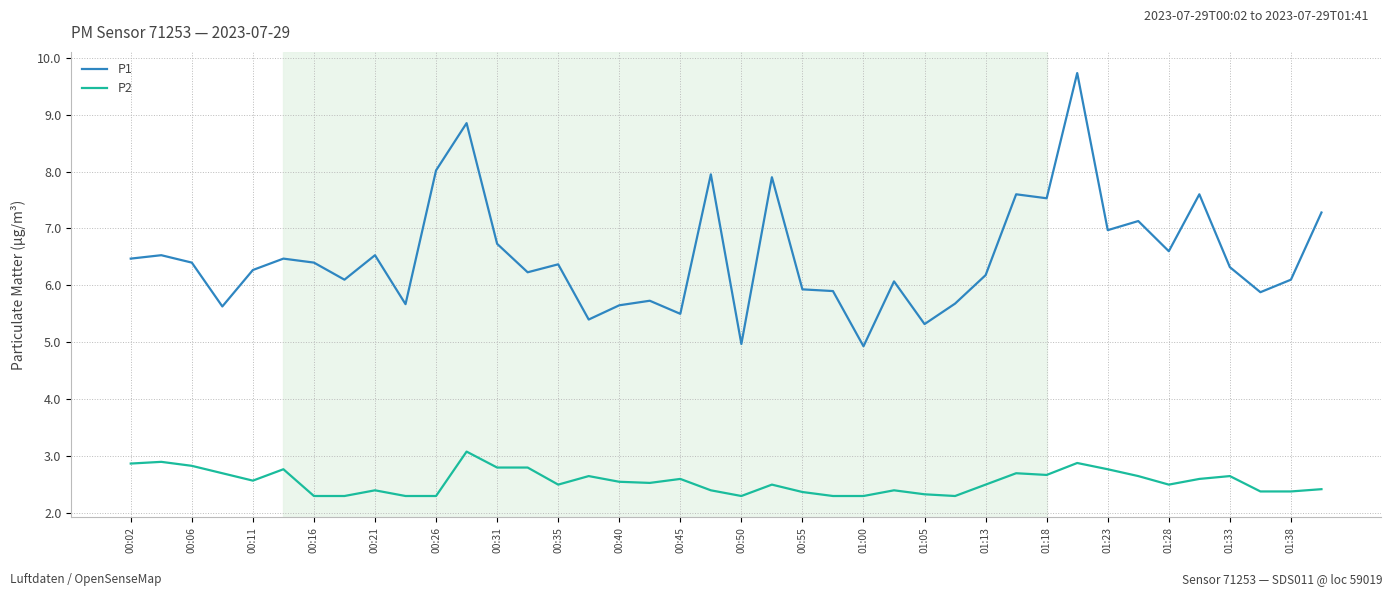

Which series has the largest total across all categories?

P1